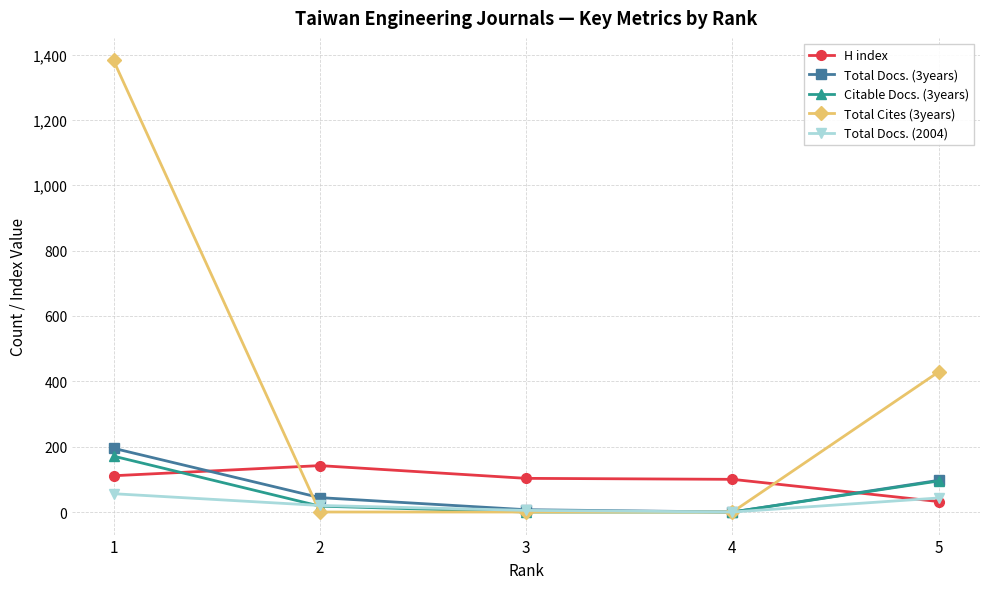

Which series has the largest total across all categories?

Total Cites (3years)